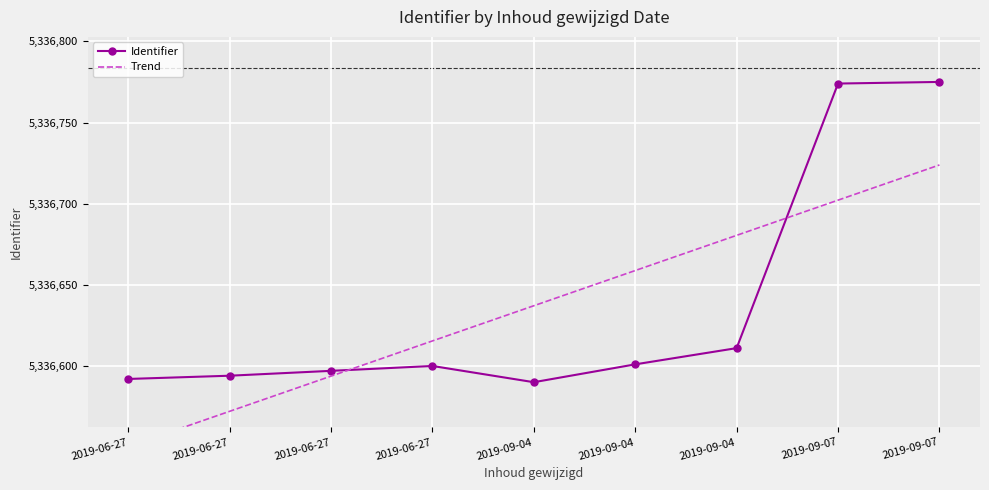

What value does the Trend series have at 2019-09-04?

5336637.1